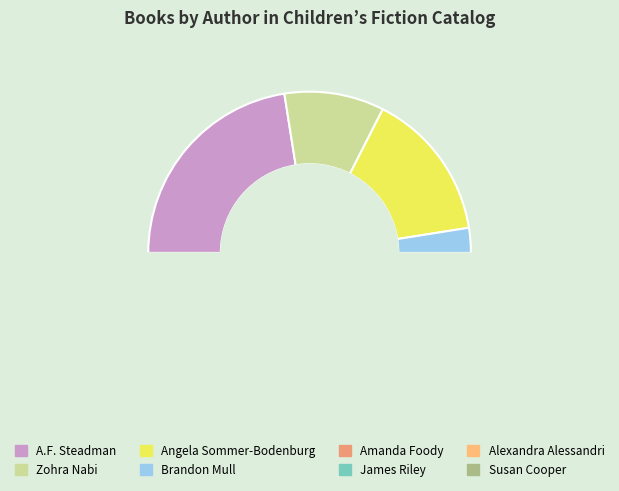

Is it true that 8 is 8% of the pie?

True